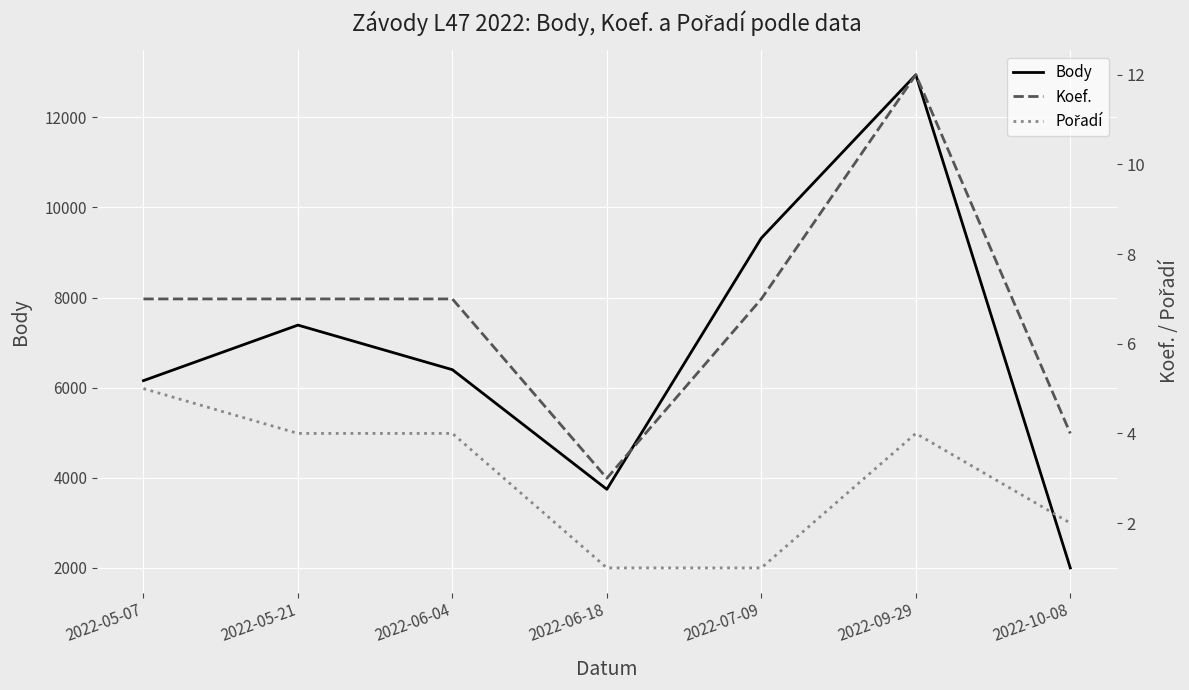

What is the average value of the Pořadí series?

3